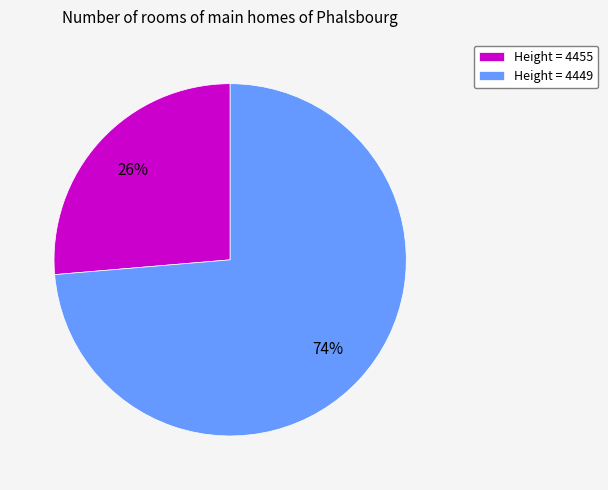

To the nearest percent, what percentage of the pie is Height = 4455?

26%